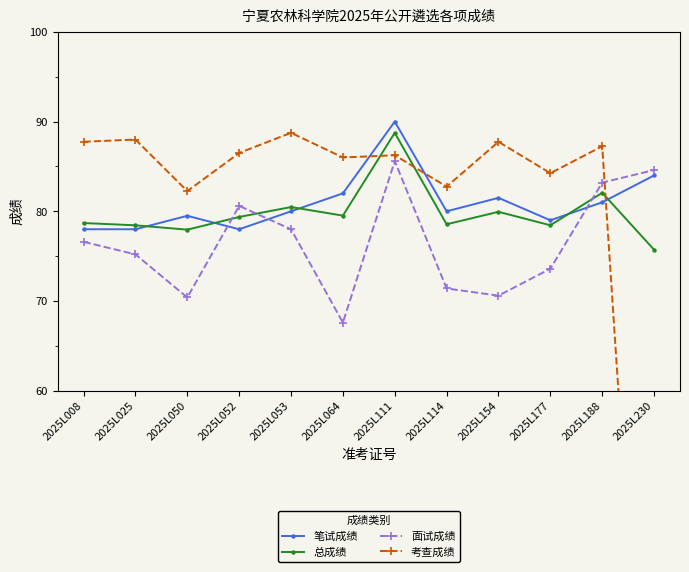

At which category is the sum across all series the highest?

2025L111